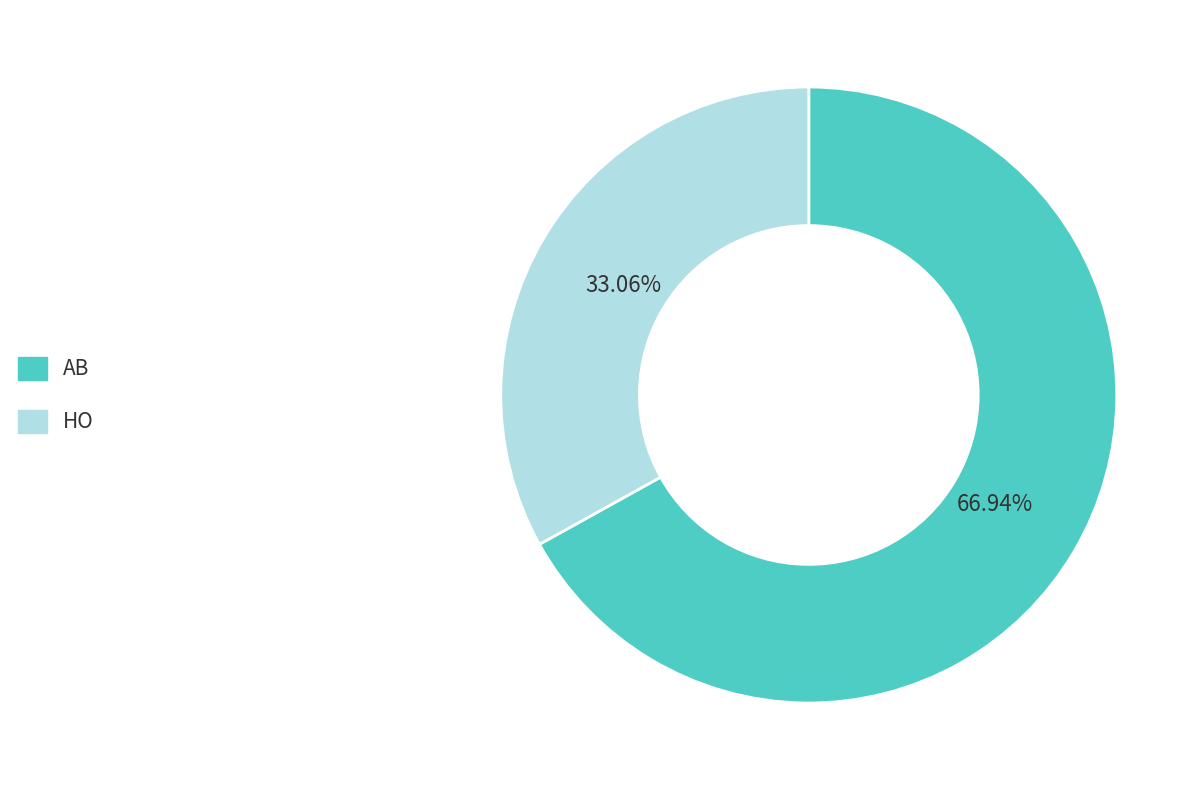

To the nearest percent, what is the difference between the largest and smallest slice percentages?

34%